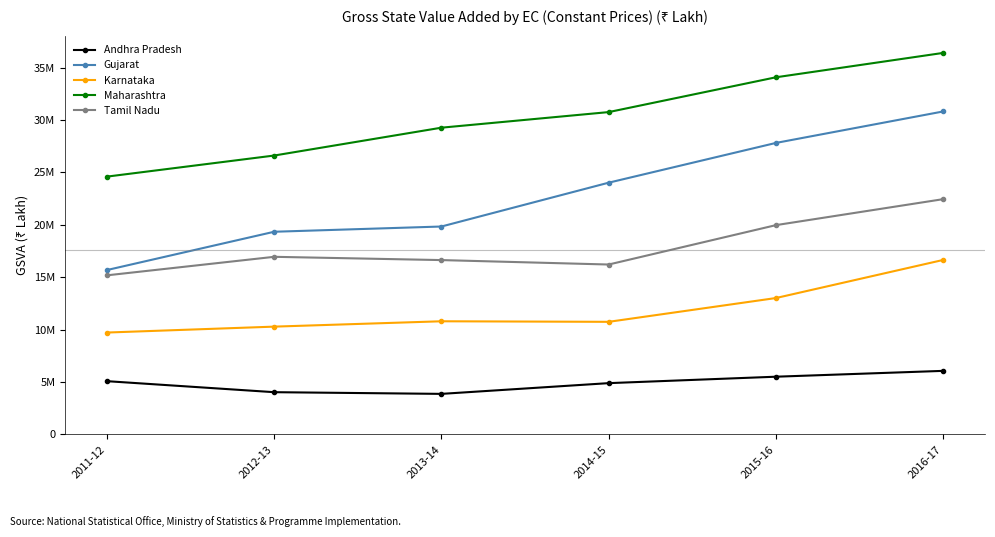

What are all the series names shown in the legend?

Andhra Pradesh, Gujarat, Karnataka, Maharashtra, Tamil Nadu